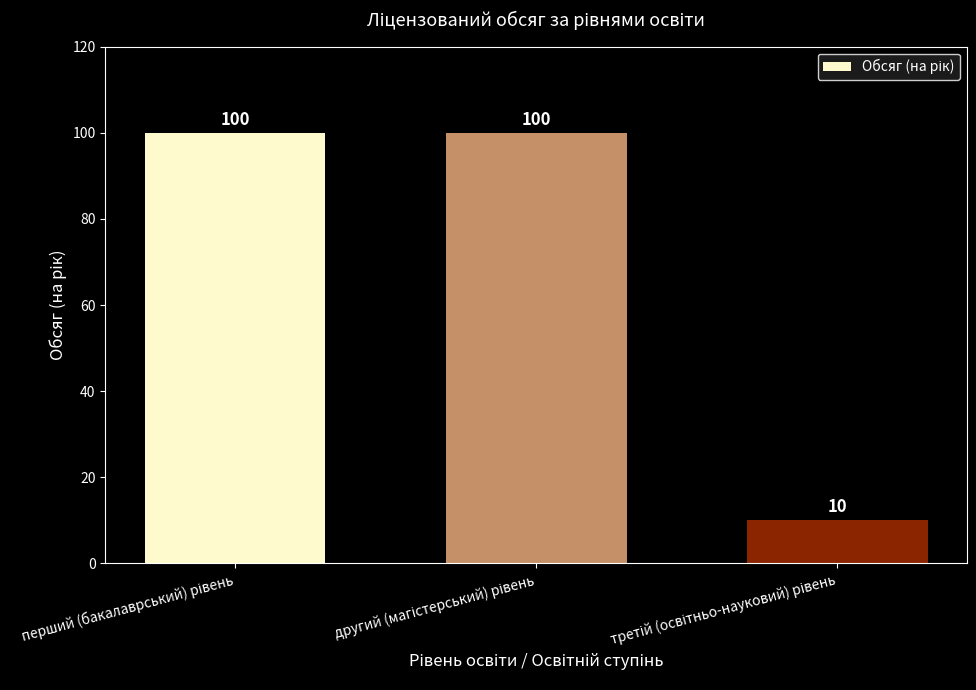

What is the greatest value displayed?

100